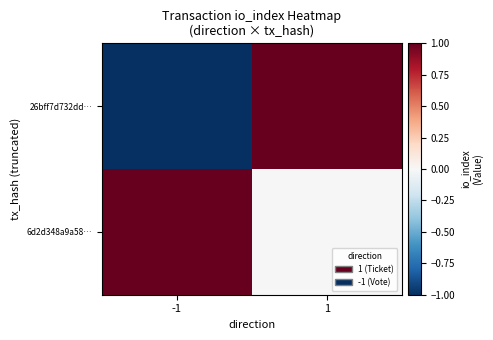

Reading left to right, list all the values displayed in this chart.

26bff7d732dd…: -1=-1	1=1
6d2d348a9a58…: -1=1	1=0